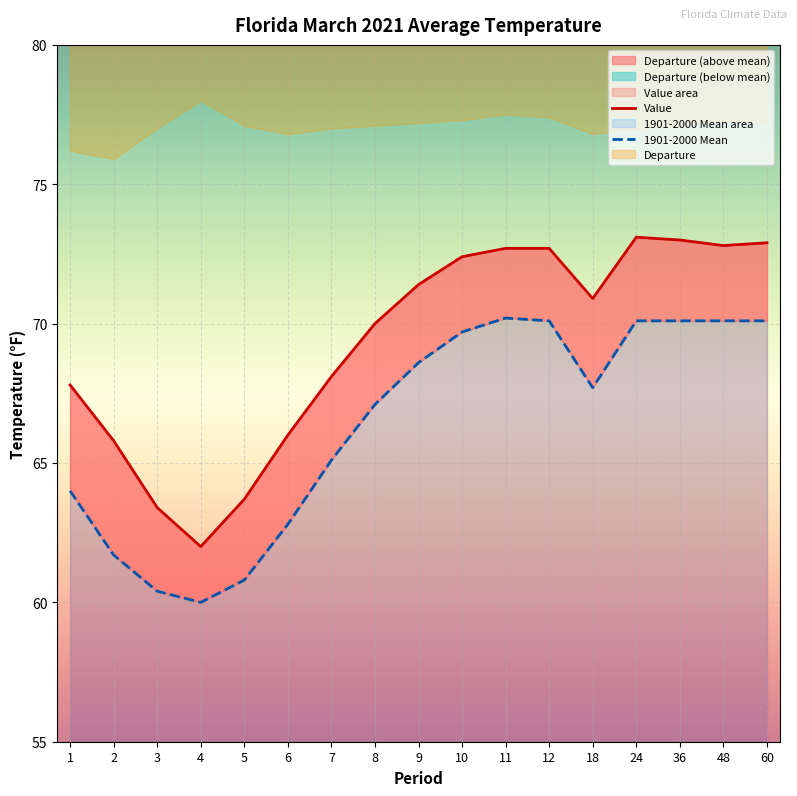

At which category is the sum across all series the highest?

24